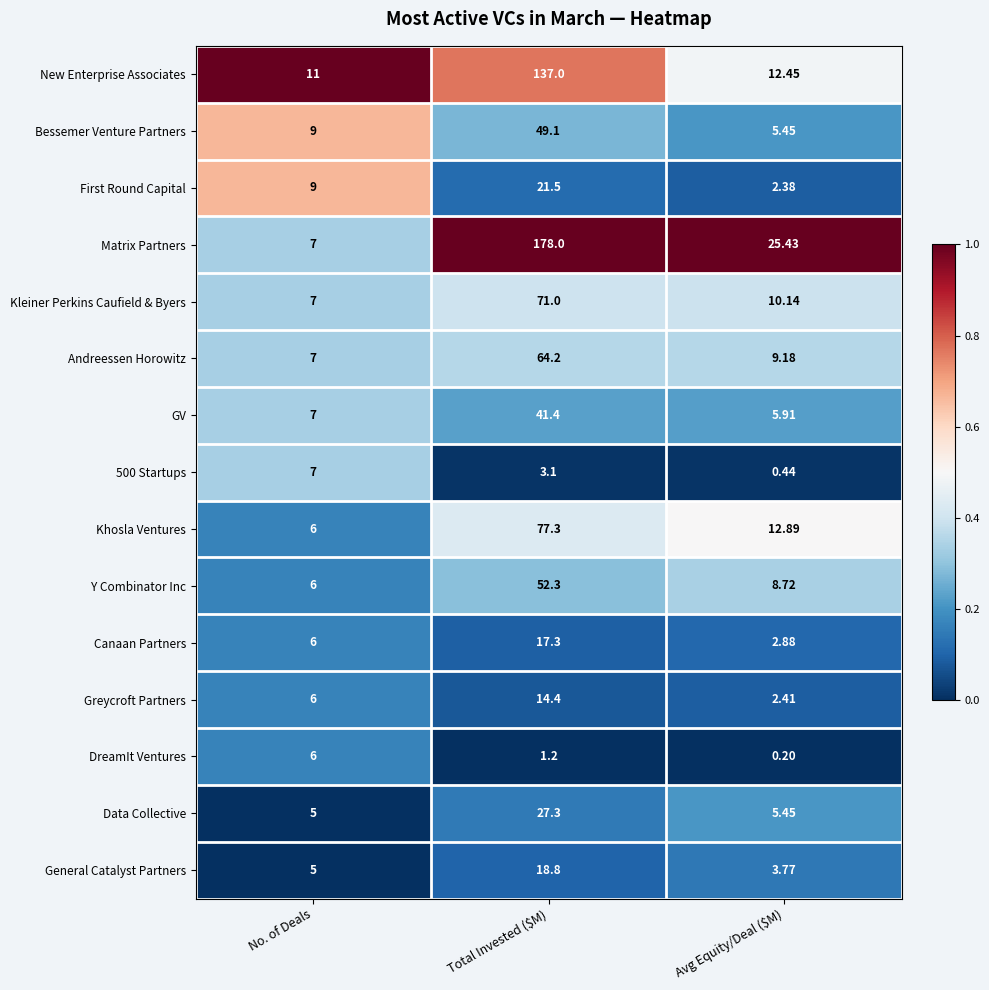

What is the greatest value displayed?

178.0